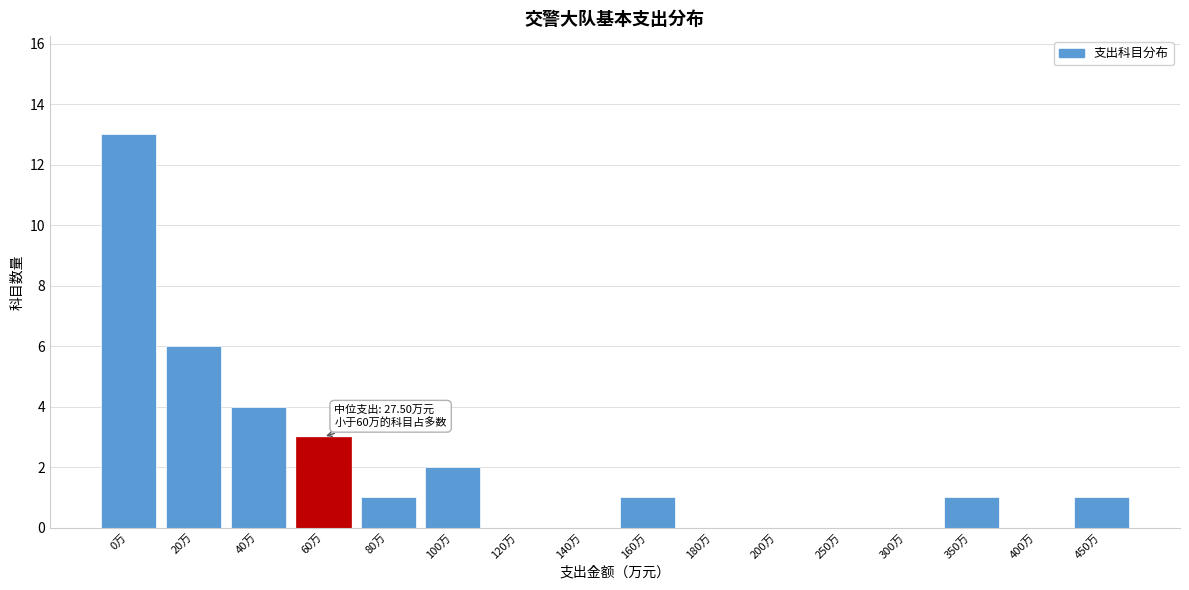

Reading left to right, what are all the values shown in this chart?

0万=13	20万=6	40万=4	60万=3	80万=1	100万=2	120万=0	140万=0	160万=1	180万=0	200万=0	250万=0	300万=0	350万=1	400万=0	450万=1